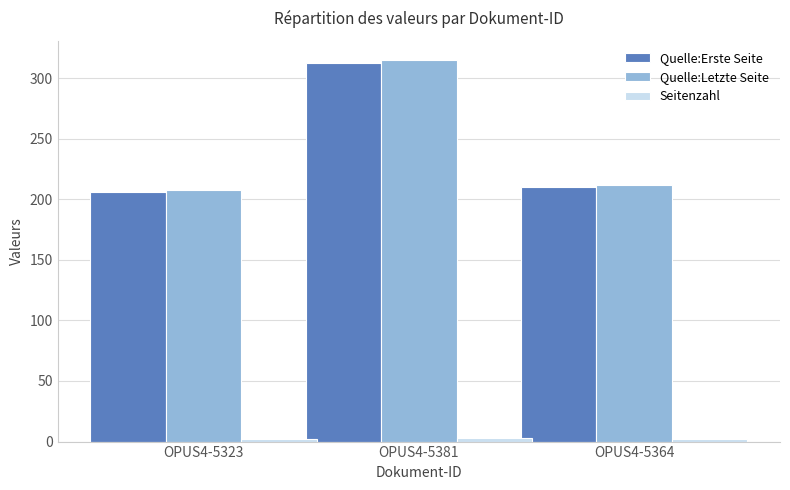

What is the average value of the Quelle:Erste Seite series?

243